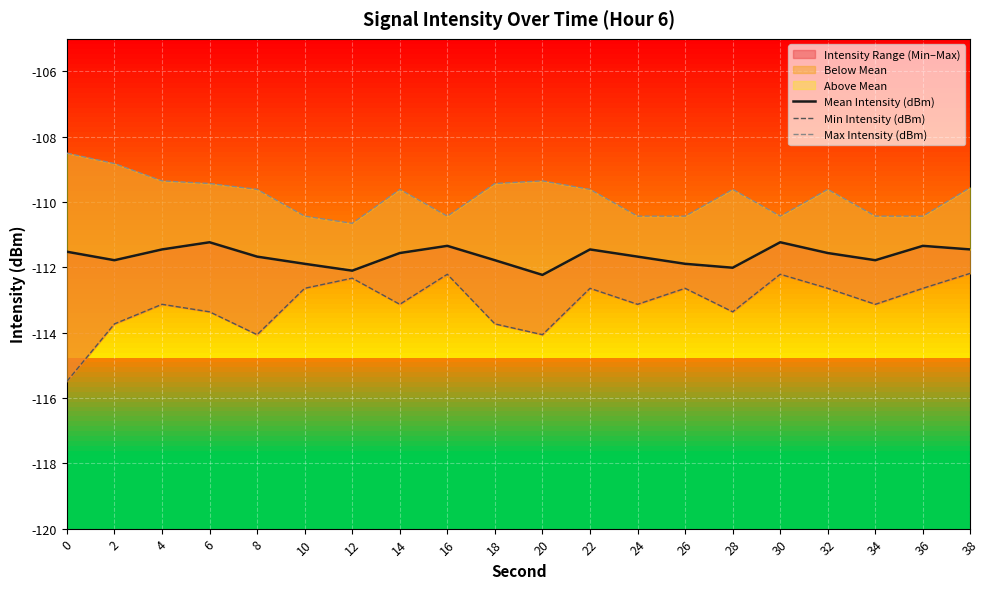

Rank the categories by Min Intensity (dBm) value from highest to lowest.

38, 16, 30, 12, 10, 22, 26, 32, 36, 4, 14, 24, 34, 6, 28, 2, 18, 8, 20, 0